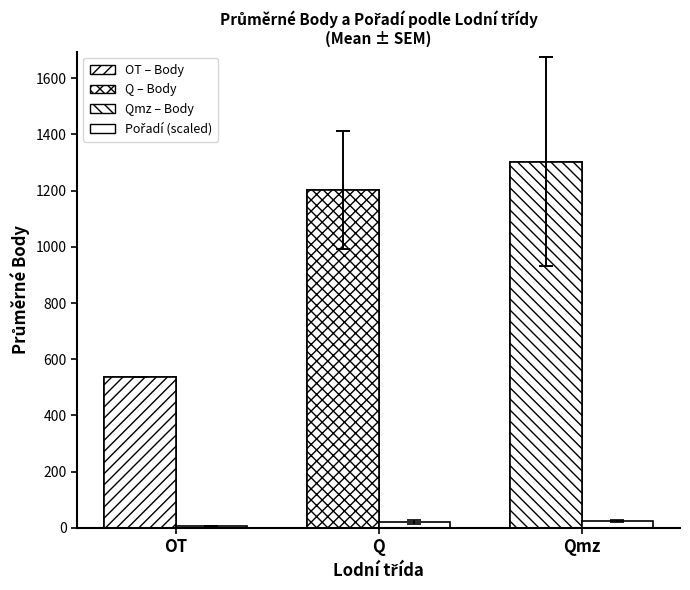

What is the value of the 1st bar from the left?

535.0